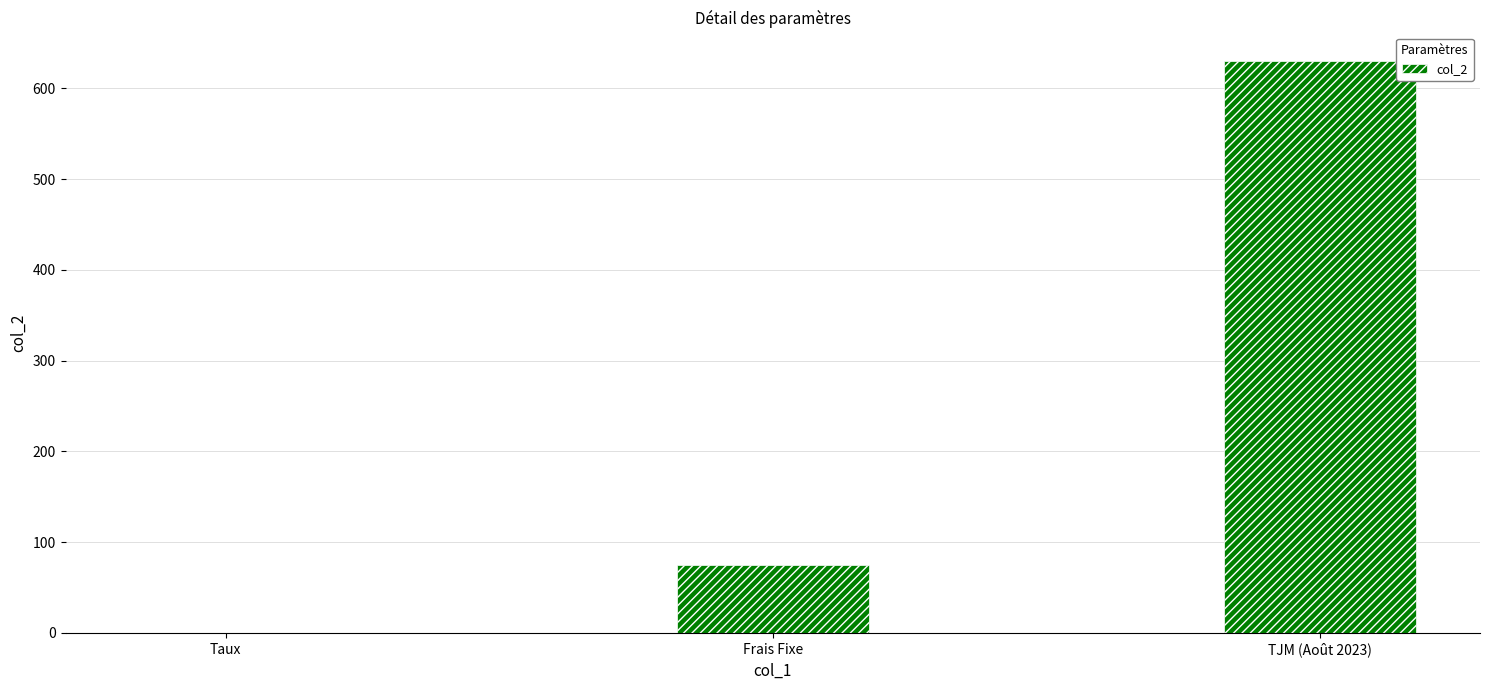

Reading left to right, extract all data points from this chart.

Taux=0.1	Frais Fixe=75.0	TJM (Août 2023)=630.0